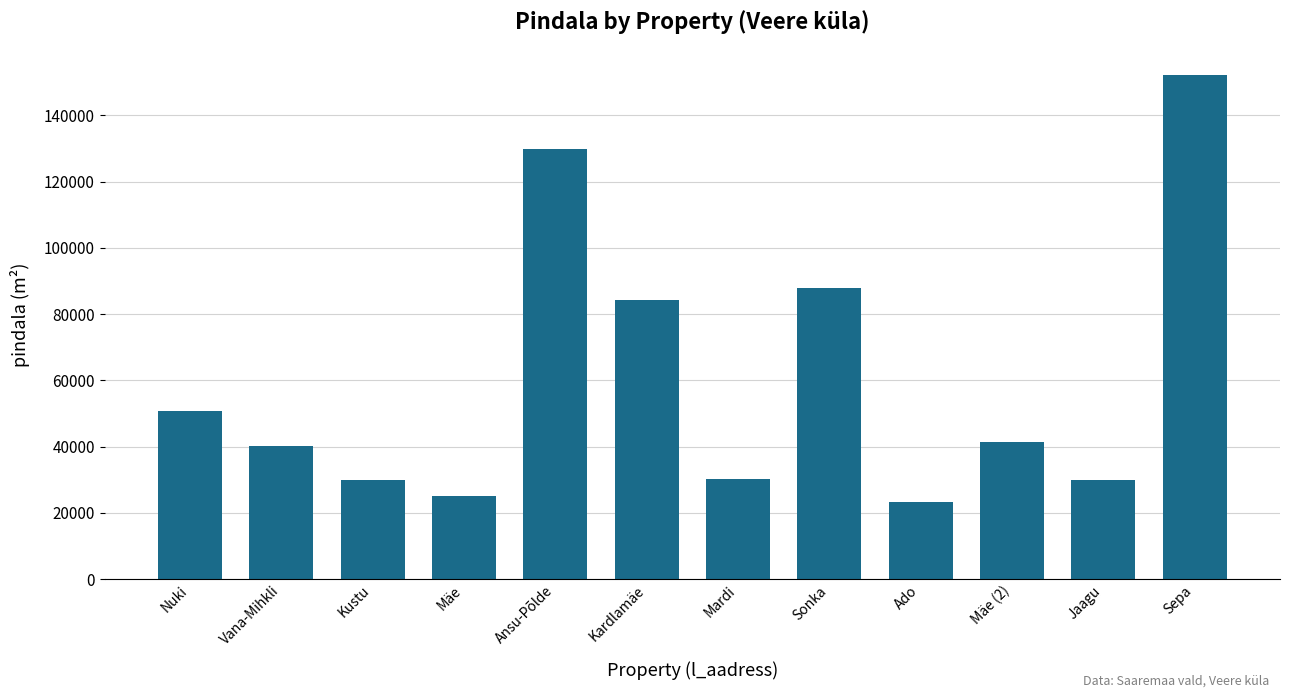

Which category has the highest value across all series?

Sepa